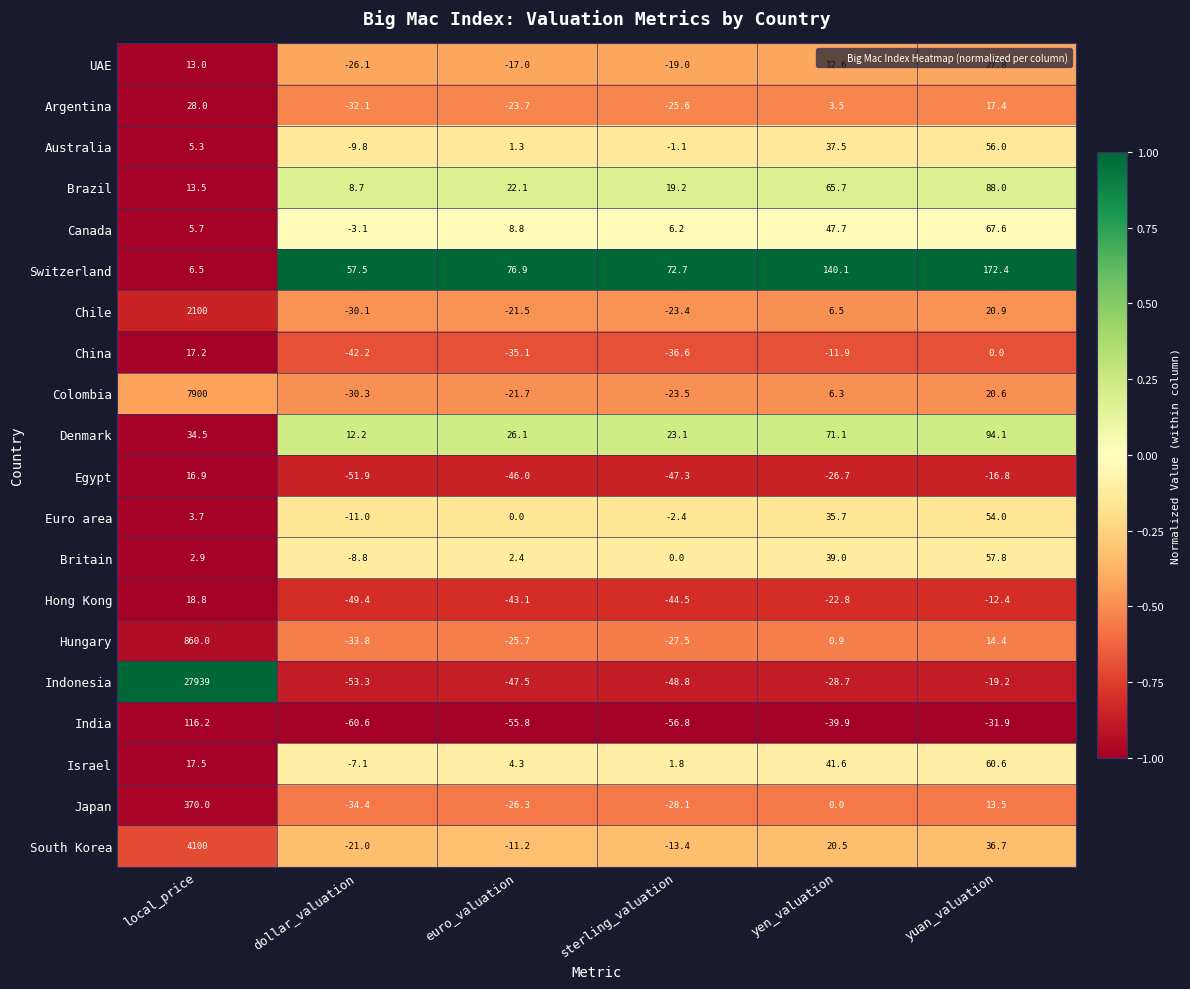

Which series has the largest total across all categories?

Indonesia